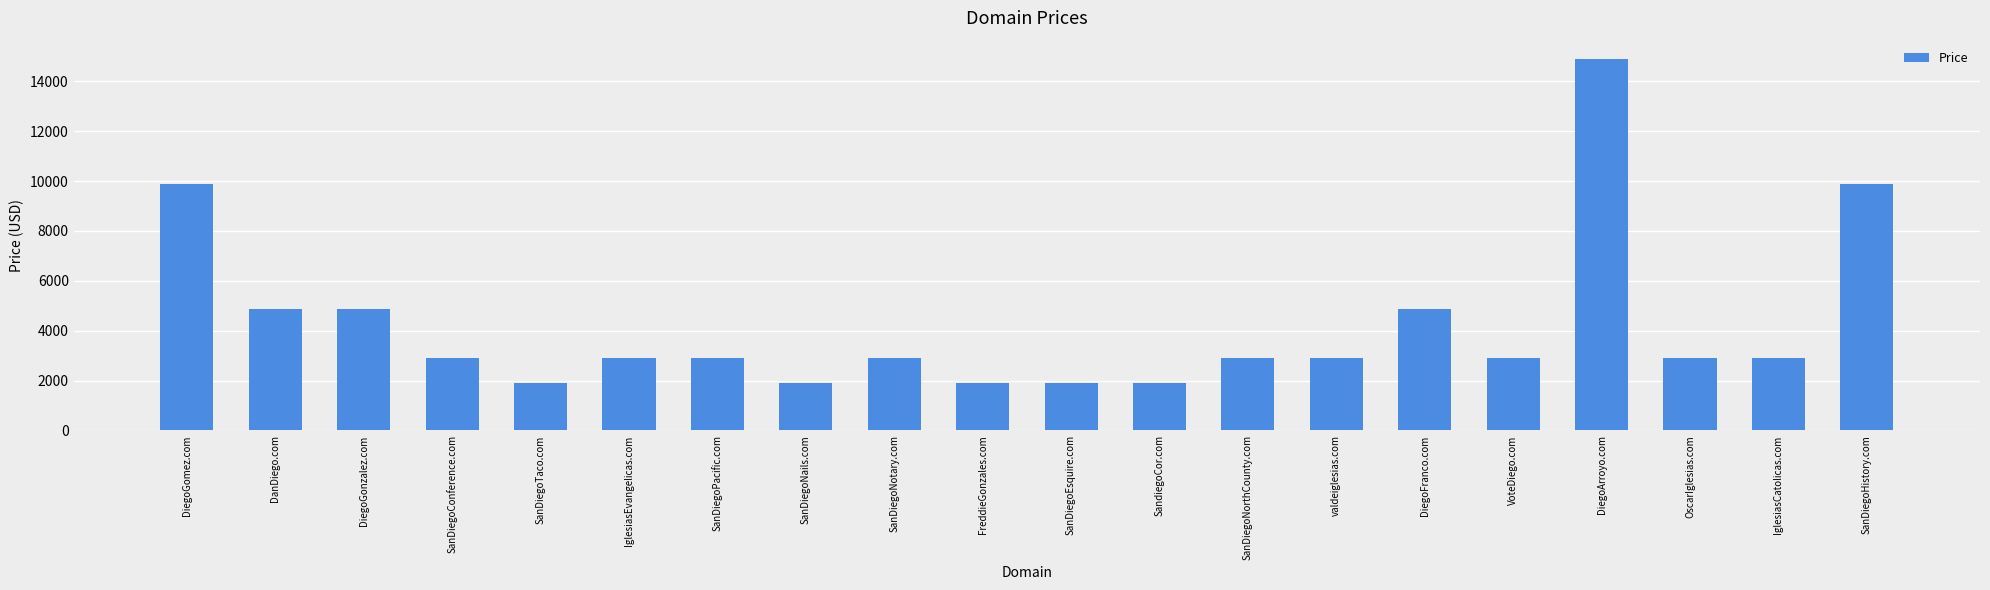

What is the difference between the values at SanDiegoNorthCounty.com and SandiegoCor.com?

1000